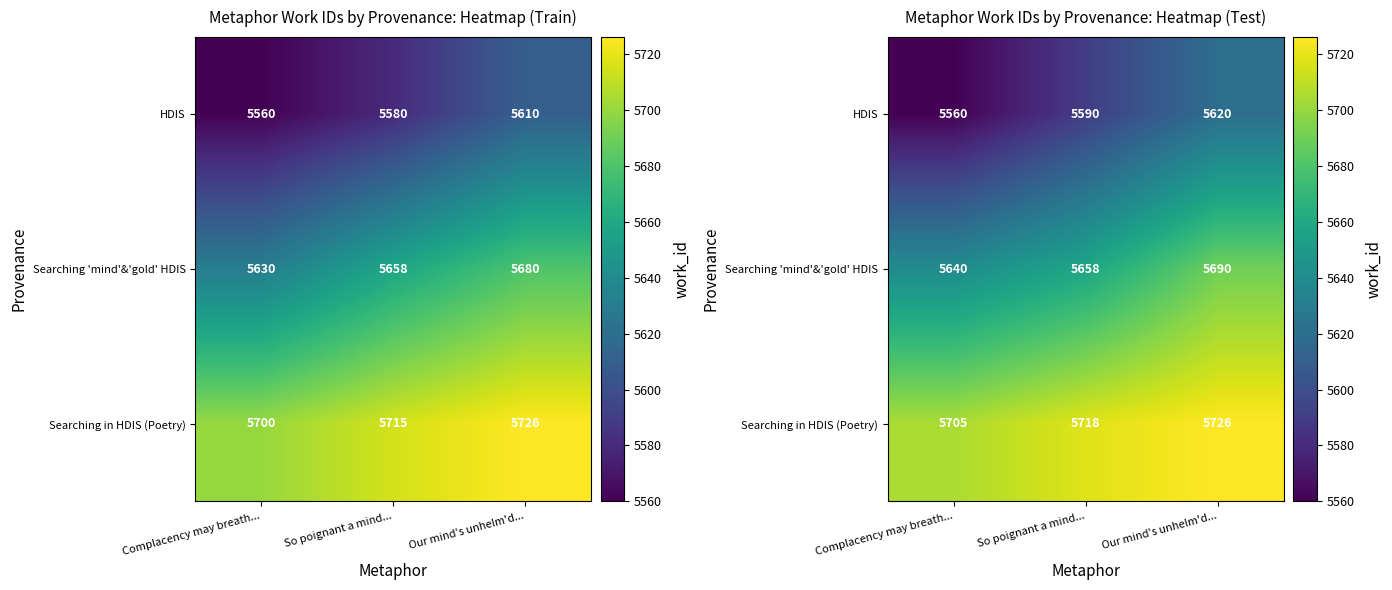

Read the Searching in HDIS (Poetry) value at Complacency may breath....

5705